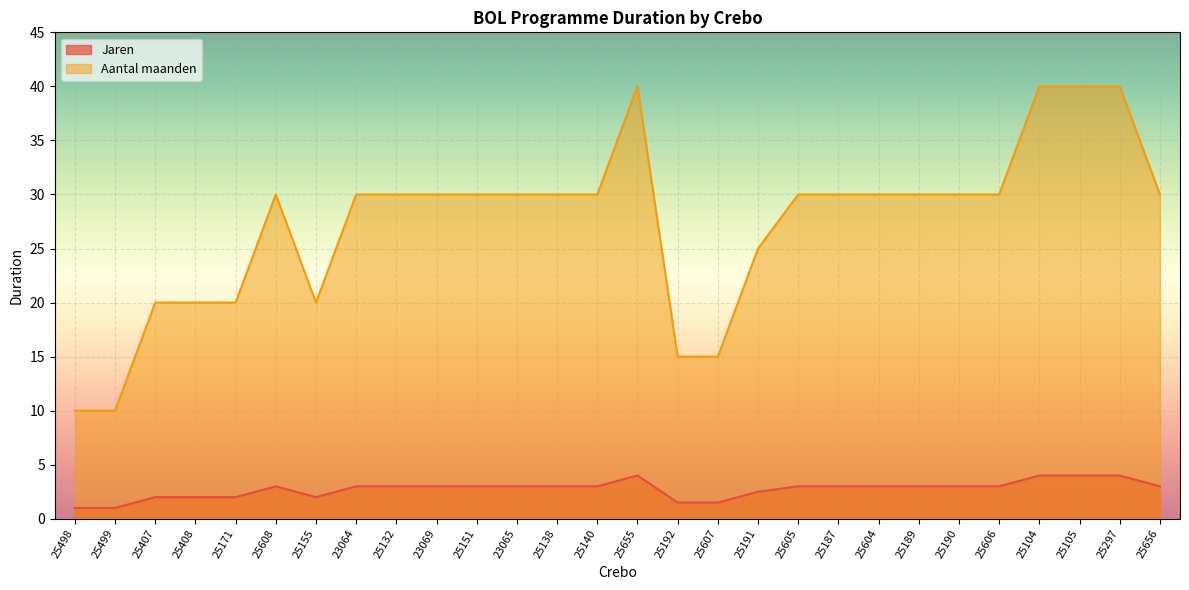

Does the chart display data point markers on the line(s)?

No